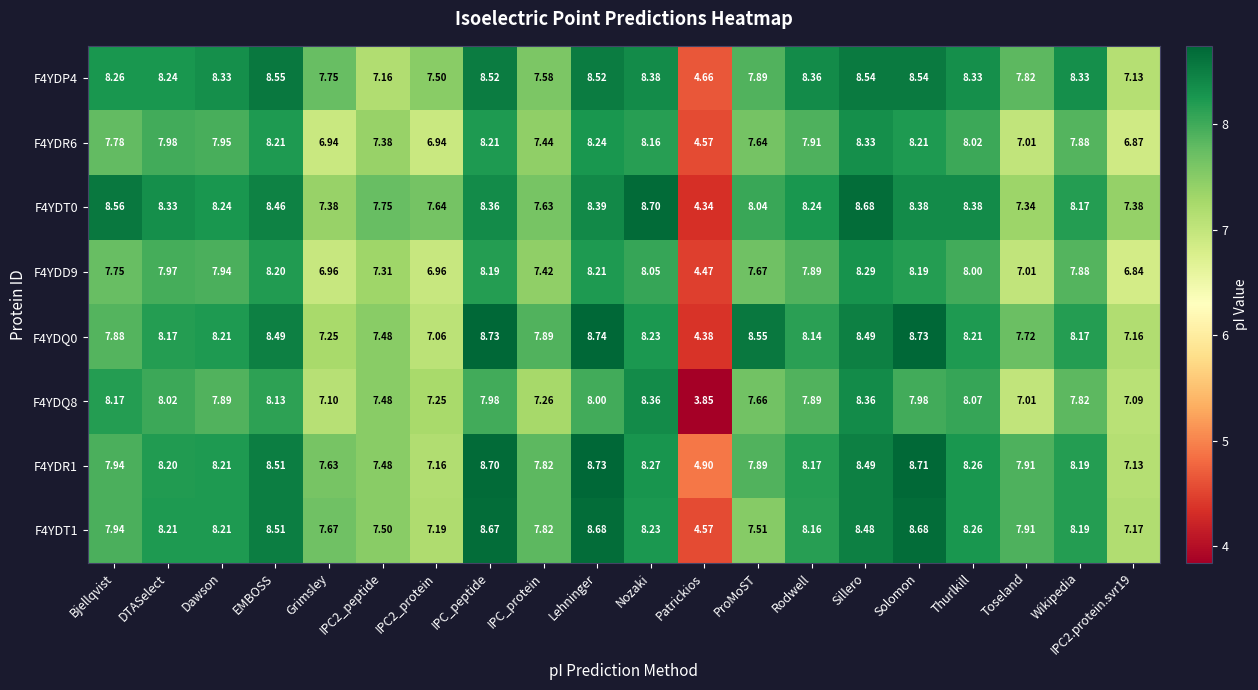

Where does the F4YDT0 series first go above 8?

Bjellqvist